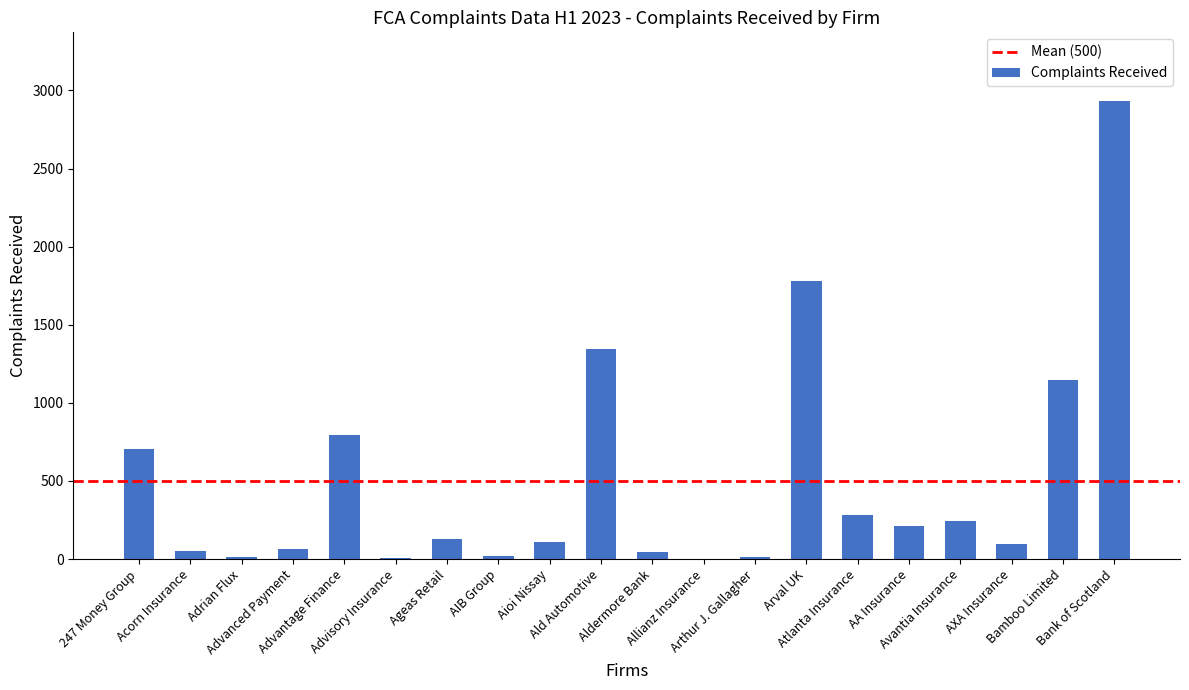

At which label does the data first exceed 131?

247 Money Group